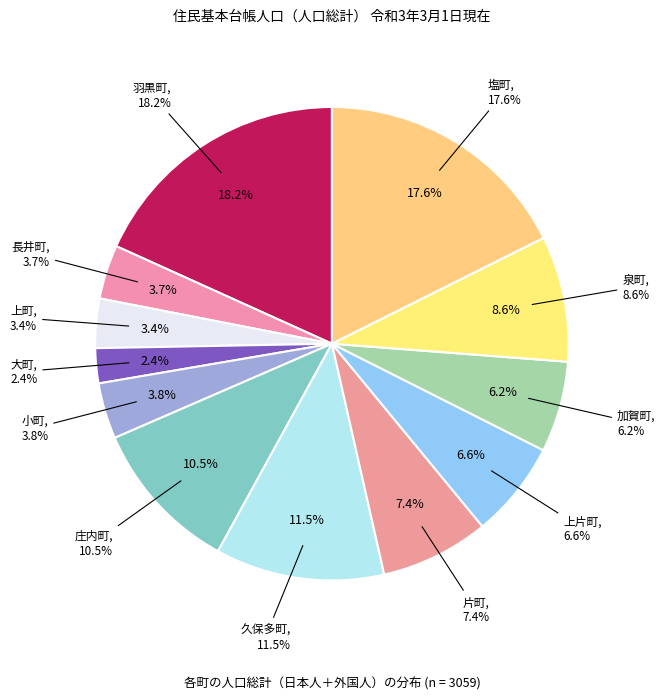

The 庄内町 slice represents 1% of the pie. True or false?

False